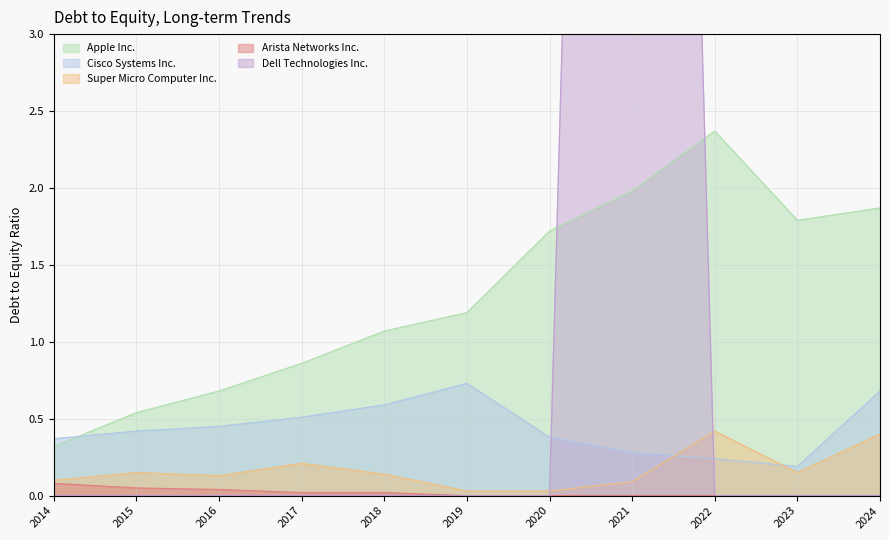

After their last crossing, which series has the higher values: Cisco Systems Inc. or Dell Technologies Inc.?

Cisco Systems Inc.